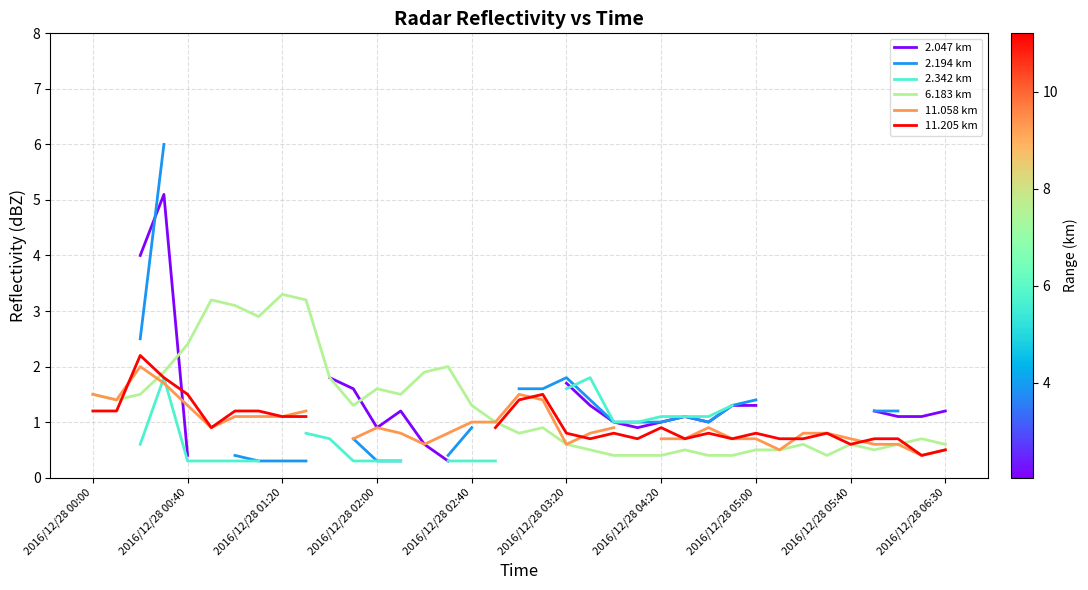

The value of 6.183 km at 2016/12/28 02:00 is 1.6. True or false?

True